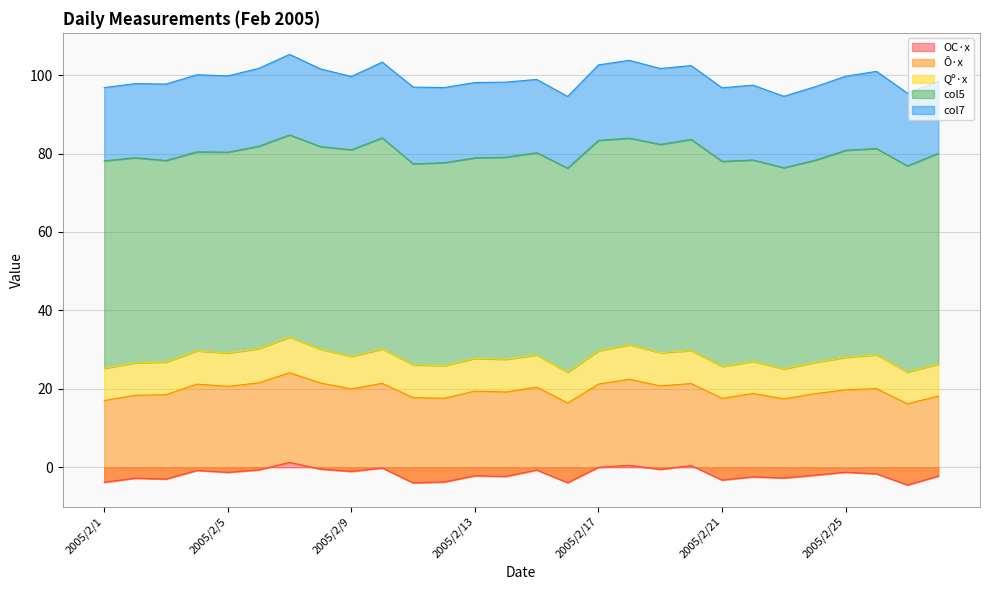

Count the number of data series in this chart.

5